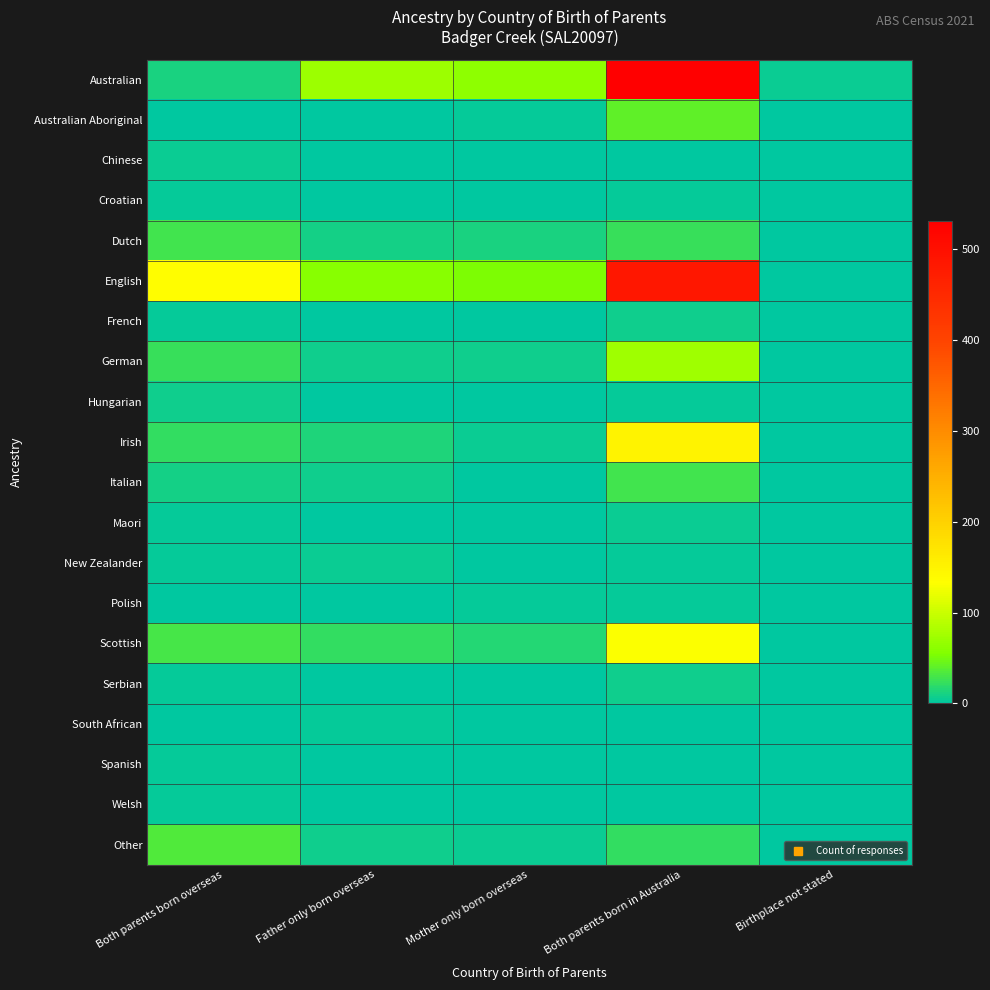

Reading left to right, extract all data points from this chart.

Australian: Both parents born overseas=11	Father only born overseas=71	Mother only born overseas=63	Both parents born in Australia=531	Birthplace not stated=6
Australian Aboriginal: Both parents born overseas=0	Father only born overseas=0	Mother only born overseas=3	Both parents born in Australia=40	Birthplace not stated=0
Chinese: Both parents born overseas=6	Father only born overseas=0	Mother only born overseas=0	Both parents born in Australia=0	Birthplace not stated=0
Croatian: Both parents born overseas=3	Father only born overseas=0	Mother only born overseas=0	Both parents born in Australia=4	Birthplace not stated=0
Dutch: Both parents born overseas=27	Father only born overseas=9	Mother only born overseas=11	Both parents born in Australia=23	Birthplace not stated=0
English: Both parents born overseas=136	Father only born overseas=59	Mother only born overseas=52	Both parents born in Australia=484	Birthplace not stated=0
French: Both parents born overseas=4	Father only born overseas=0	Mother only born overseas=0	Both parents born in Australia=7	Birthplace not stated=0
German: Both parents born overseas=24	Father only born overseas=8	Mother only born overseas=8	Both parents born in Australia=73	Birthplace not stated=0
Hungarian: Both parents born overseas=7	Father only born overseas=0	Mother only born overseas=0	Both parents born in Australia=3	Birthplace not stated=0
Irish: Both parents born overseas=21	Father only born overseas=14	Mother only born overseas=5	Both parents born in Australia=151	Birthplace not stated=0
Italian: Both parents born overseas=9	Father only born overseas=7	Mother only born overseas=0	Both parents born in Australia=28	Birthplace not stated=0
Maori: Both parents born overseas=3	Father only born overseas=0	Mother only born overseas=0	Both parents born in Australia=5	Birthplace not stated=0
New Zealander: Both parents born overseas=3	Father only born overseas=5	Mother only born overseas=0	Both parents born in Australia=3	Birthplace not stated=0
Polish: Both parents born overseas=0	Father only born overseas=0	Mother only born overseas=3	Both parents born in Australia=3	Birthplace not stated=0
Scottish: Both parents born overseas=30	Father only born overseas=21	Mother only born overseas=16	Both parents born in Australia=132	Birthplace not stated=0
Serbian: Both parents born overseas=3	Father only born overseas=0	Mother only born overseas=0	Both parents born in Australia=7	Birthplace not stated=0
South African: Both parents born overseas=0	Father only born overseas=4	Mother only born overseas=0	Both parents born in Australia=0	Birthplace not stated=0
Spanish: Both parents born overseas=3	Father only born overseas=0	Mother only born overseas=0	Both parents born in Australia=0	Birthplace not stated=0
Welsh: Both parents born overseas=3	Father only born overseas=0	Mother only born overseas=0	Both parents born in Australia=0	Birthplace not stated=0
Other: Both parents born overseas=34	Father only born overseas=7	Mother only born overseas=5	Both parents born in Australia=22	Birthplace not stated=0